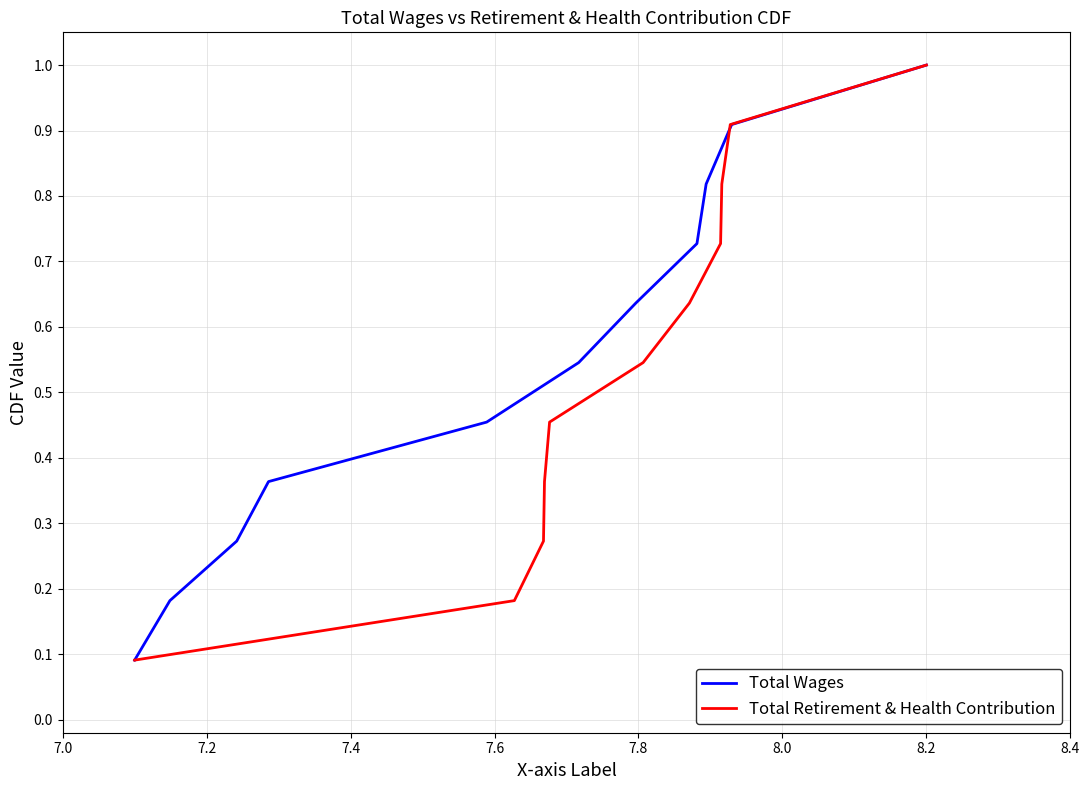

What is the difference between the maximum and second lowest values in the Total Retirement & Health Contribution series?

0.8